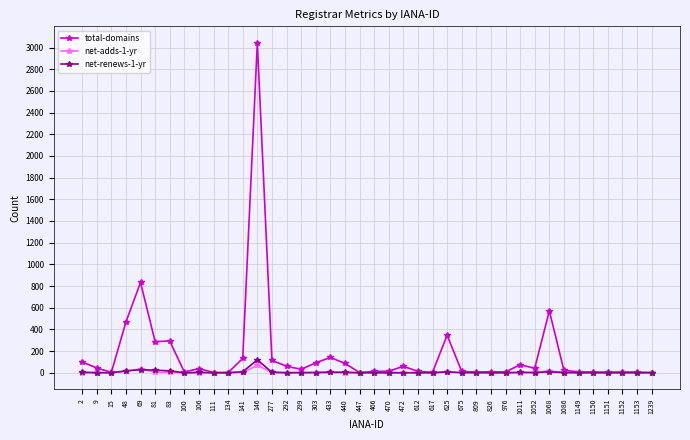

Count the number of categories in the chart.

40